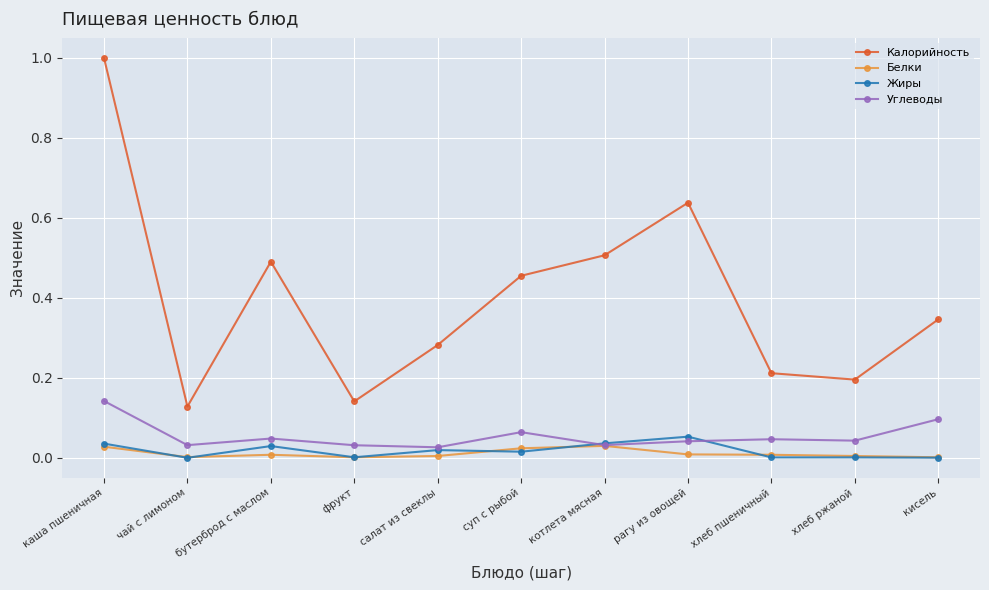

True or false: Жиры has more than 0 interior local peaks.

True